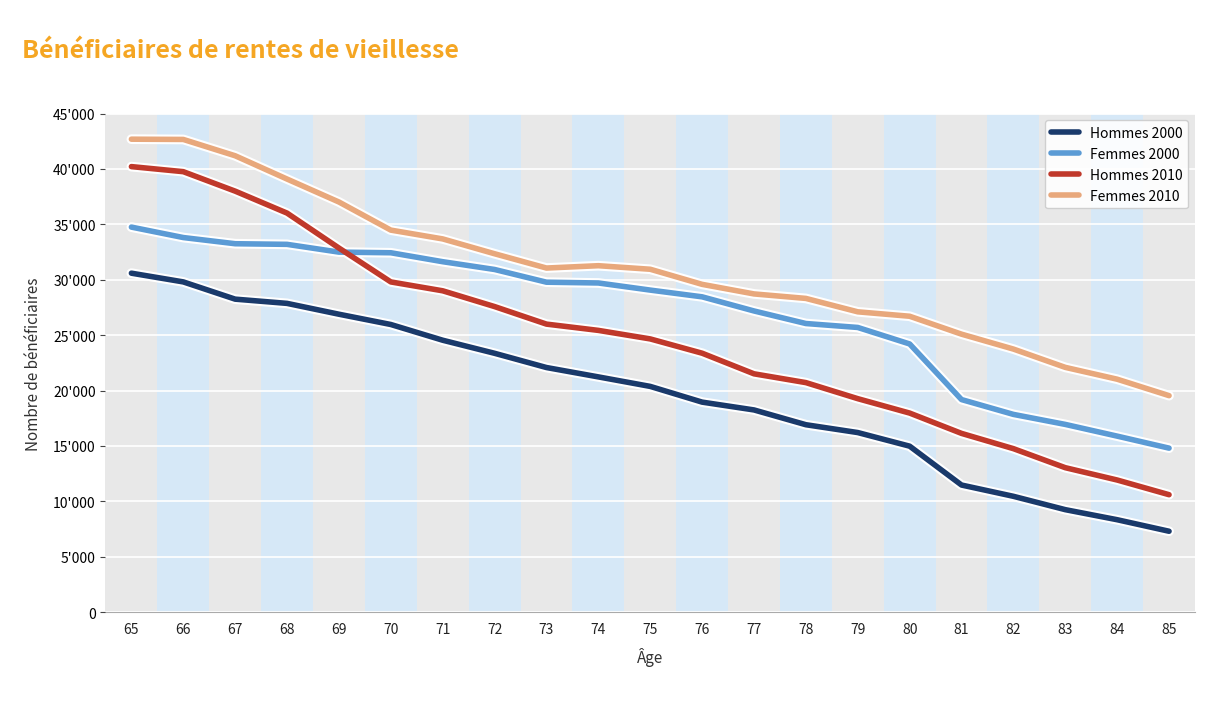

Which series has the largest total across all categories?

Femmes 2010